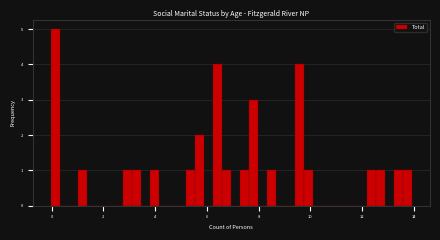

Read against the x-axis, roughly where is the centre of the tallest bar?

0.2